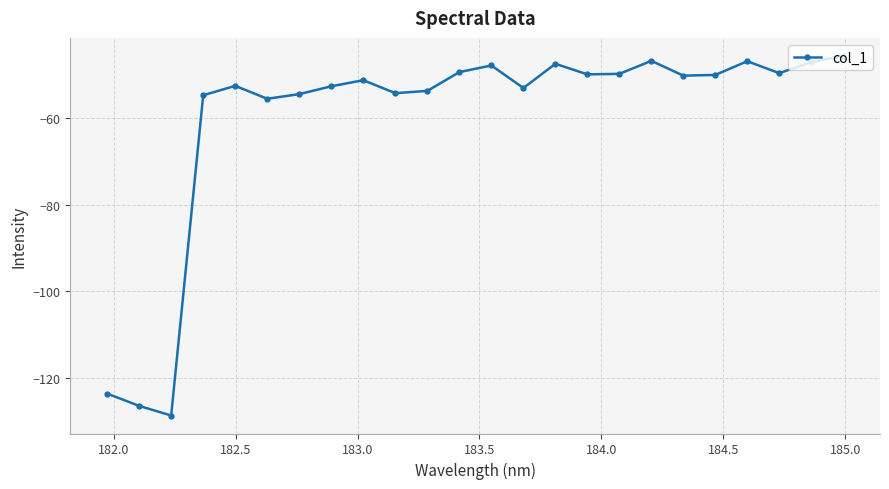

What is the average value?

-60.1